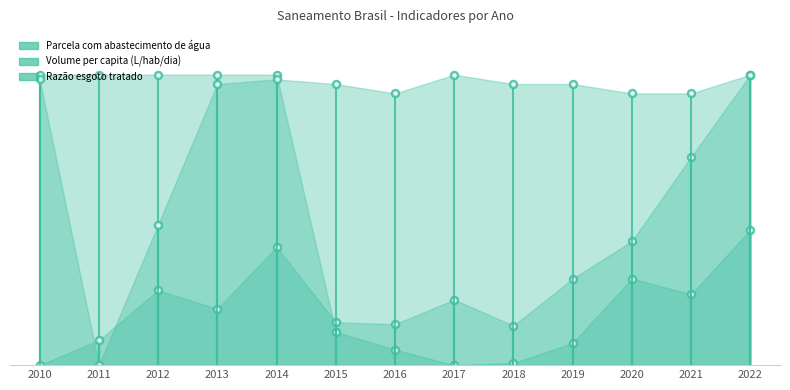

Which series has the widest spread of values?

Parcela com abastecimento de água